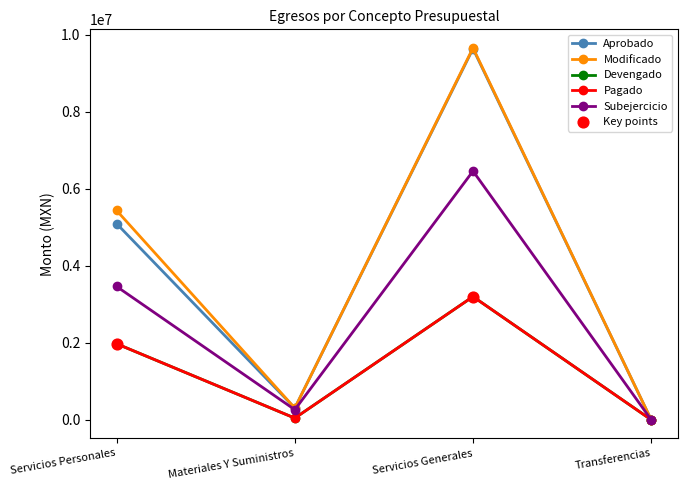

What is the total value across all series at Servicios Generales?

32152466.1